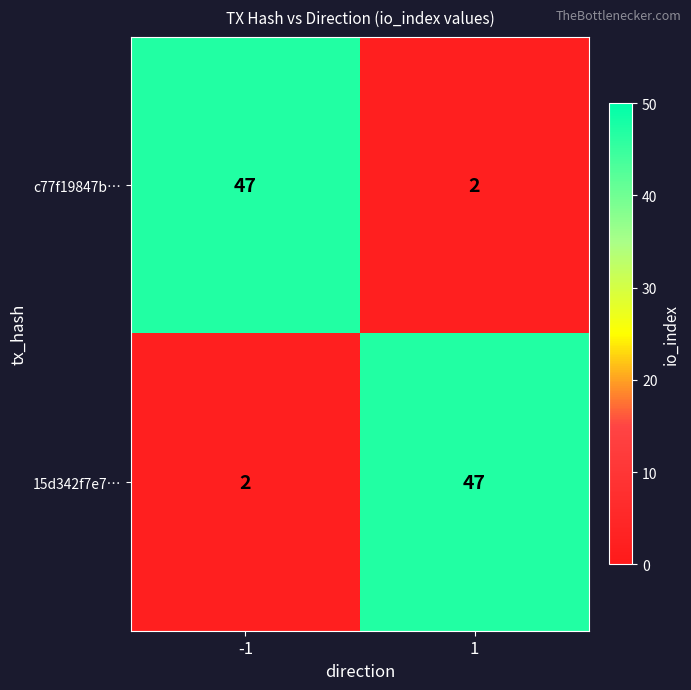

Is it true that c77f19847b… equals 79 at -1?

False